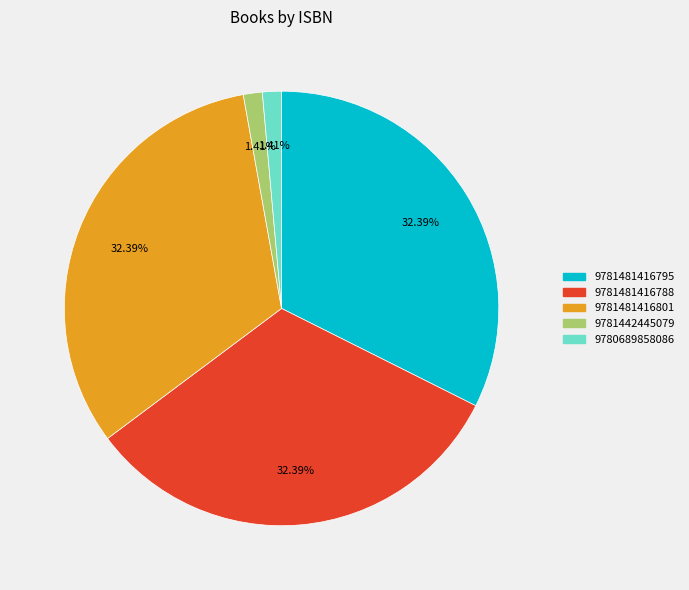

To the nearest percent, what is the difference between the 9780689858086 and 9781481416801 slice percentages?

31%